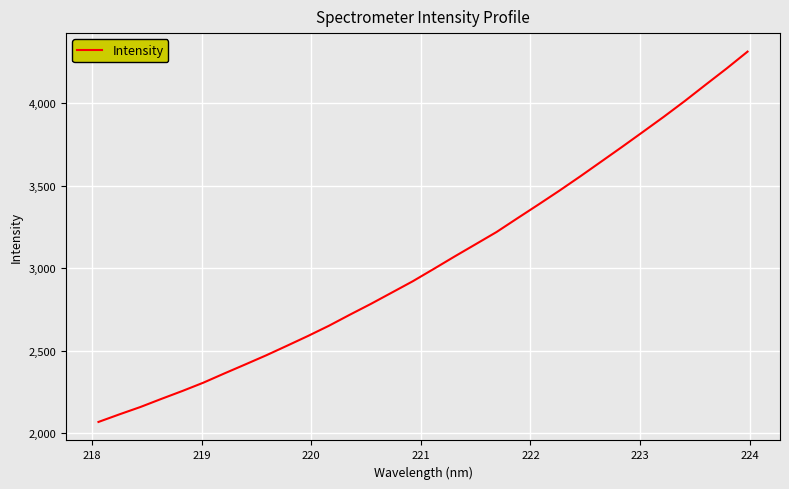

True or false: there are more than 1 points higher than both neighbors.

False